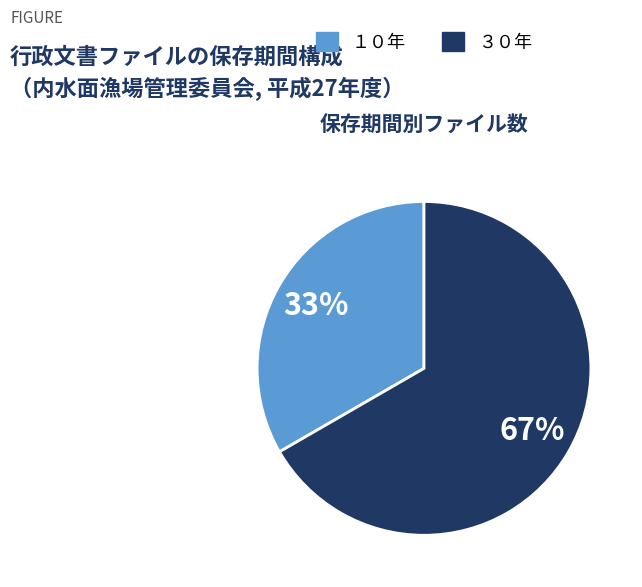

How many segments does this pie chart have?

2